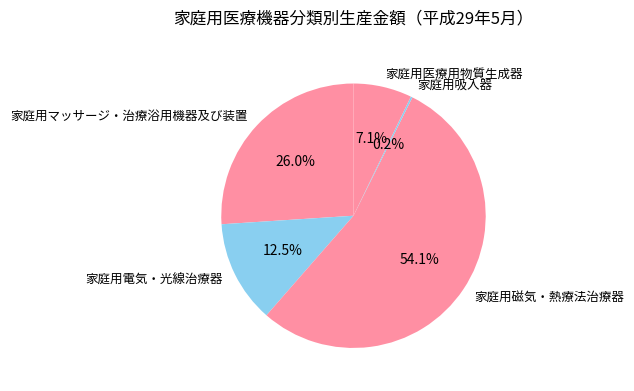

What is the largest slice in the pie chart?

家庭用磁気・熱療法治療器